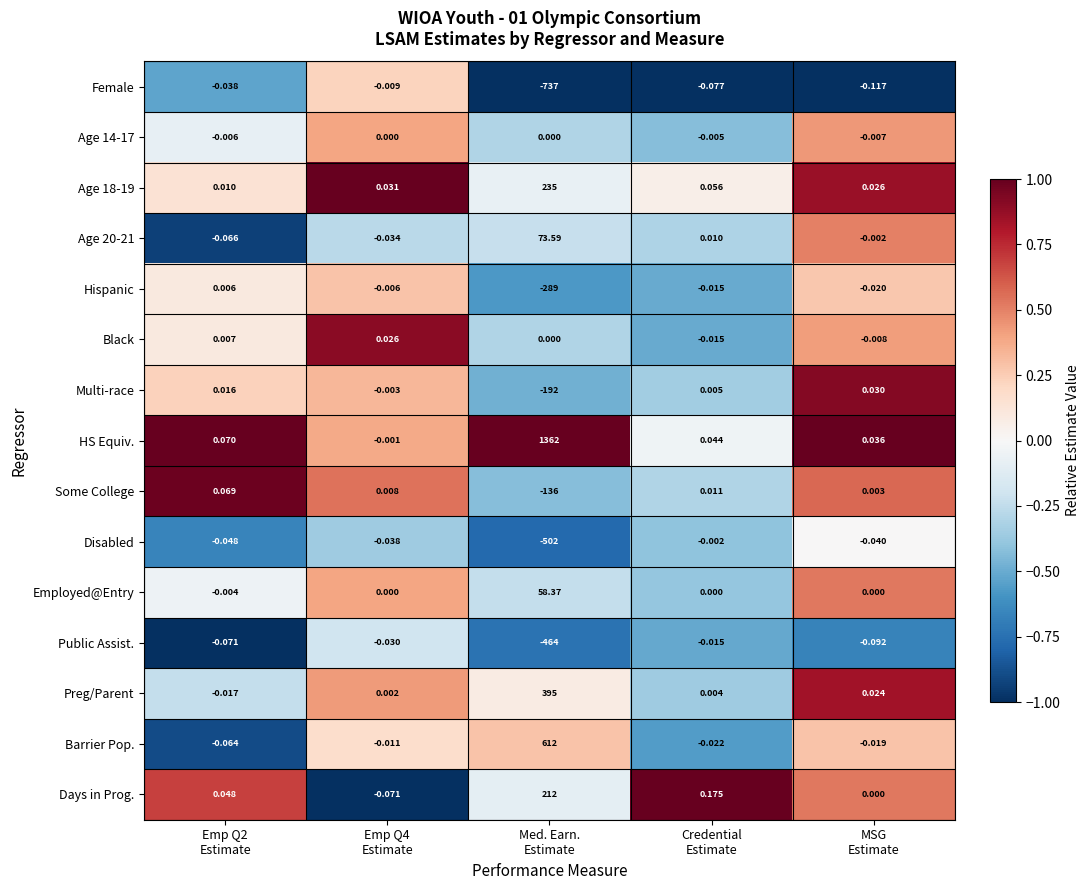

Which series has the largest total across all categories?

HS Equiv.